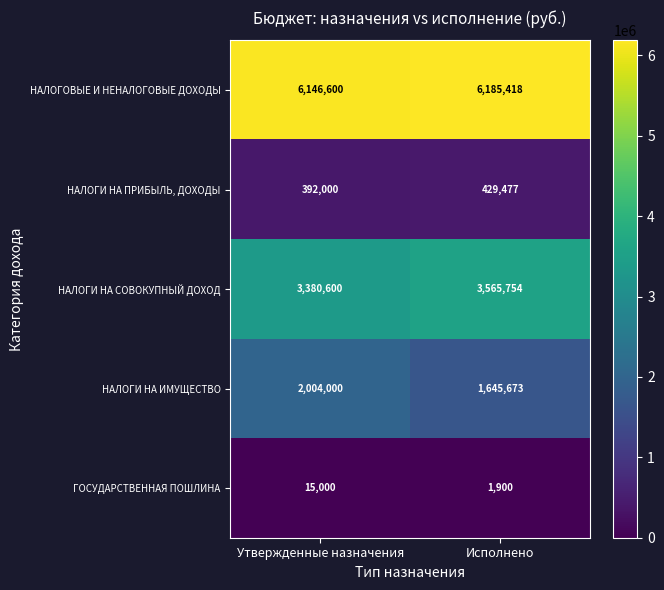

The value of НАЛОГОВЫЕ И НЕНАЛОГОВЫЕ ДОХОДЫ at Утвержденные назначения is 6146600. True or false?

True